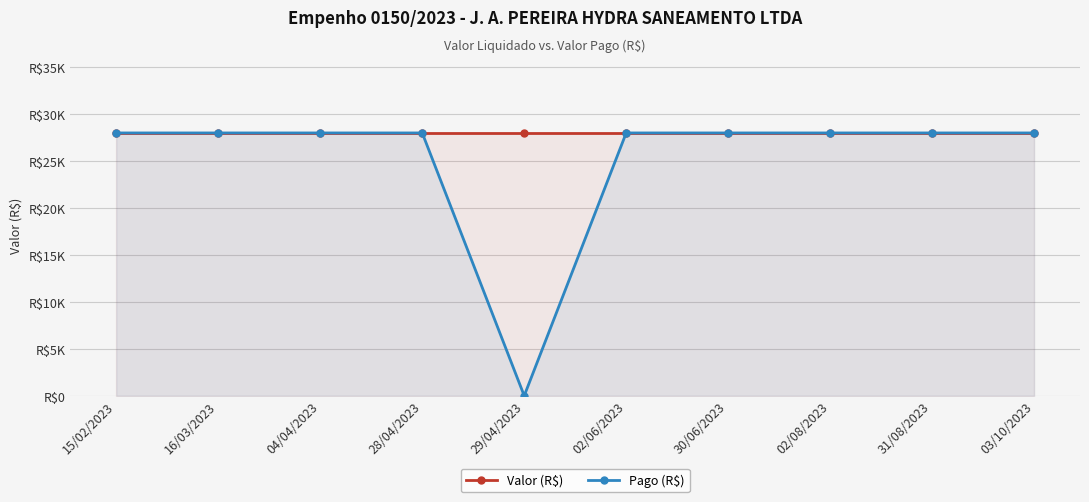

Rank the categories by Valor (R$) value from highest to lowest.

15/02/2023, 16/03/2023, 04/04/2023, 28/04/2023, 29/04/2023, 02/06/2023, 30/06/2023, 02/08/2023, 31/08/2023, 03/10/2023